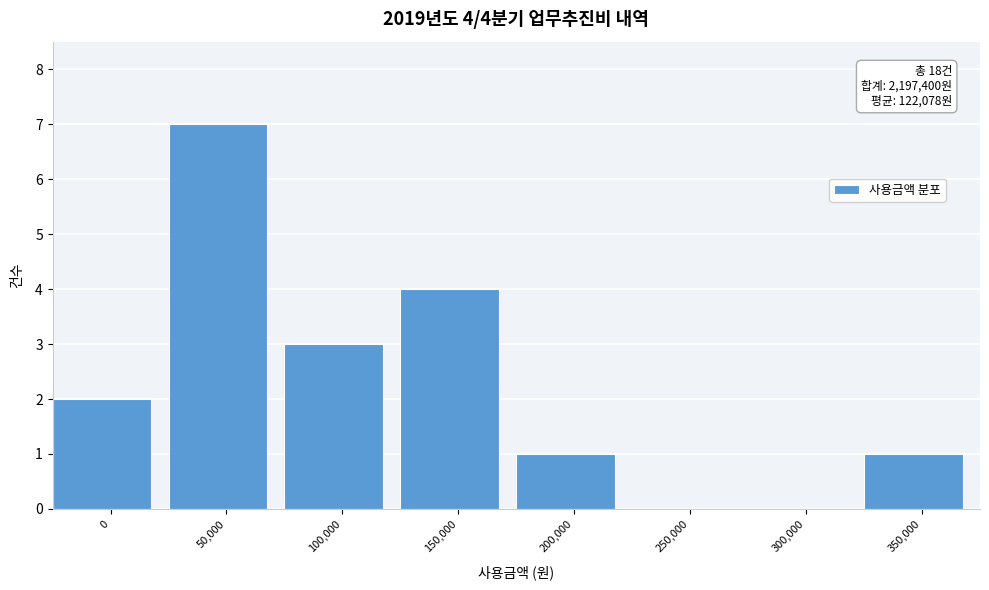

Reading left to right, what are all the values shown in this chart?

0=2	50,000=7	100,000=3	150,000=4	200,000=1	250,000=0	300,000=0	350,000=1